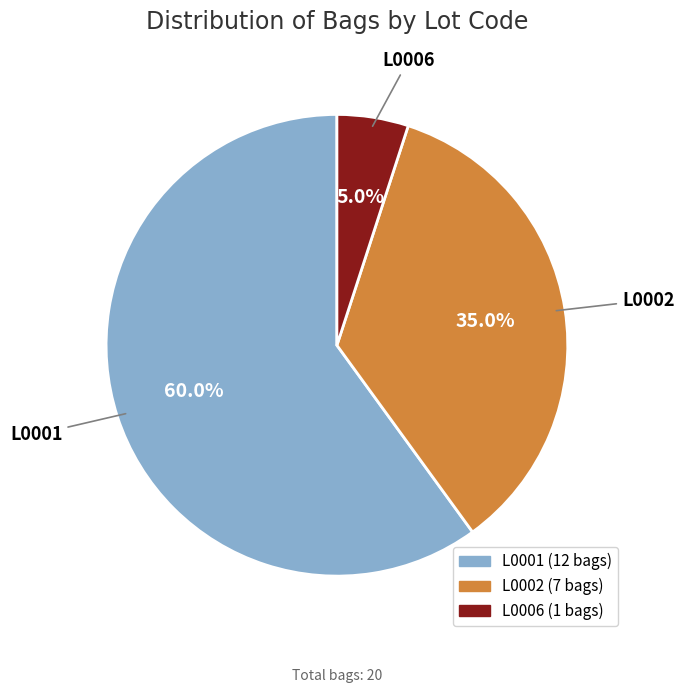

True or false: L0002 accounts for 26% of the total.

False